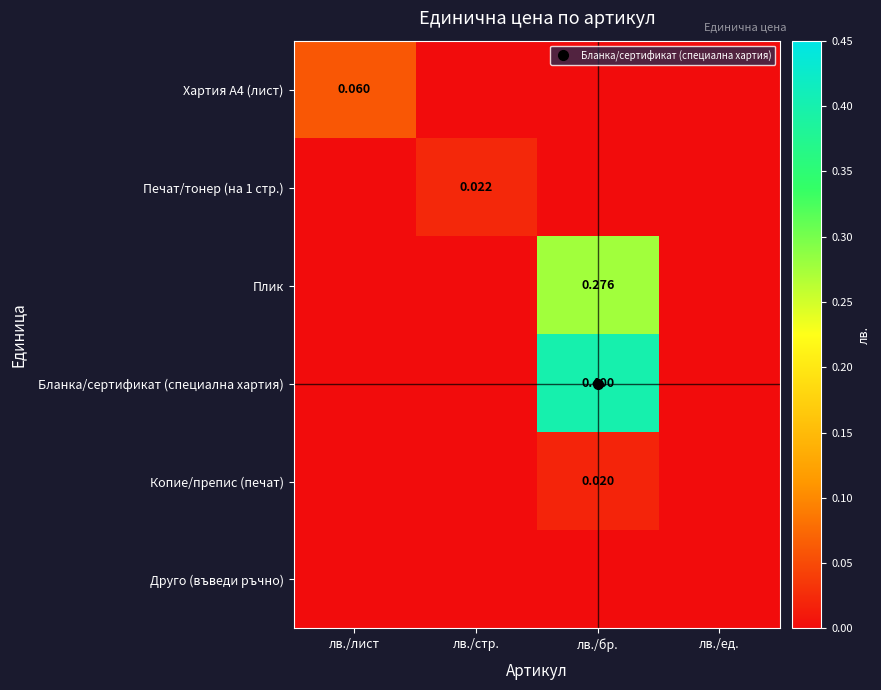

List the series in order of their peak value, lowest first.

Друго (въведи ръчно), Копие/препис (печат), Печат/тонер (на 1 стр.), Хартия А4 (лист), Плик, Бланка/сертификат (специална хартия)